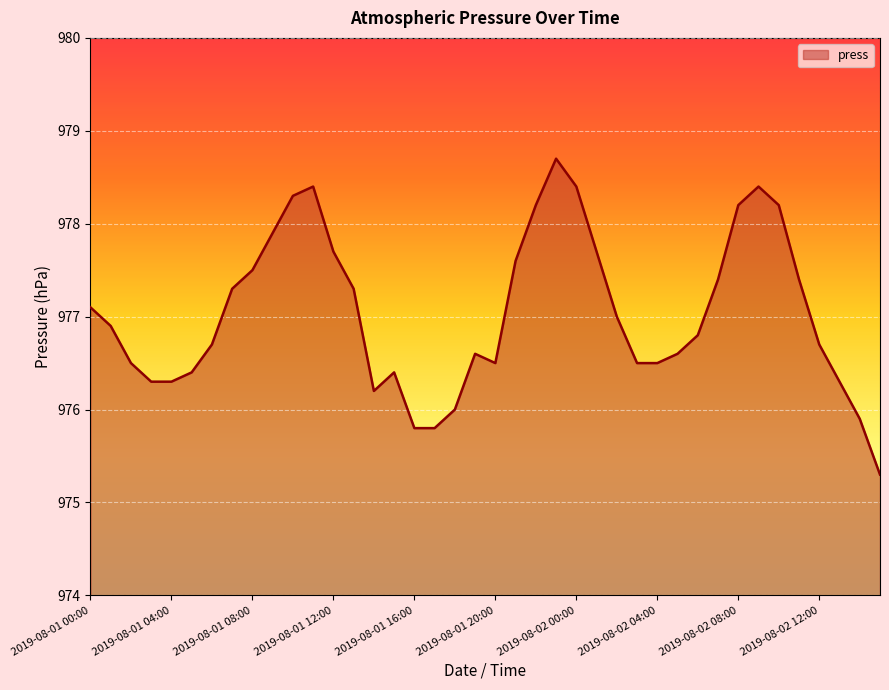

What is the greatest value displayed?

978.7